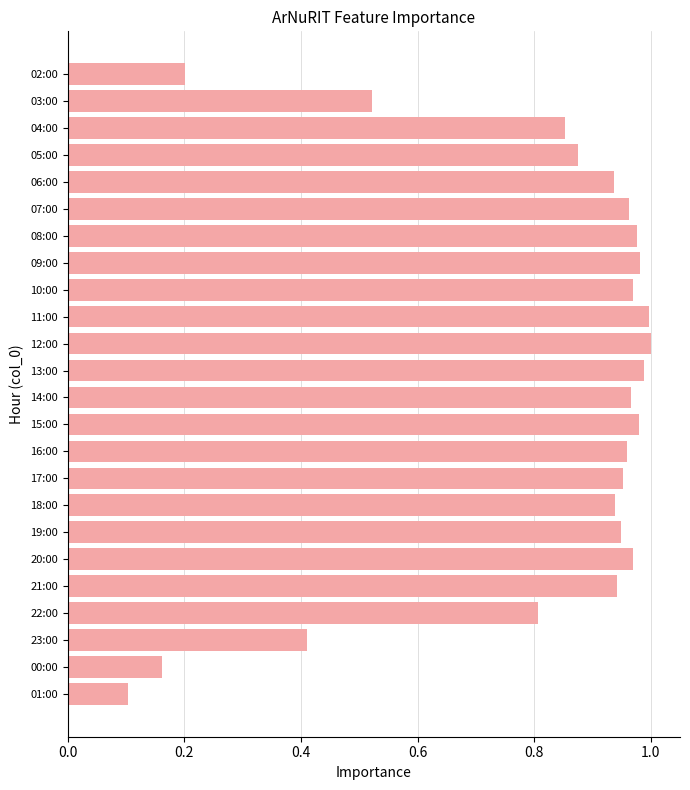

What is the label of the 15th bar from the top?

16:00